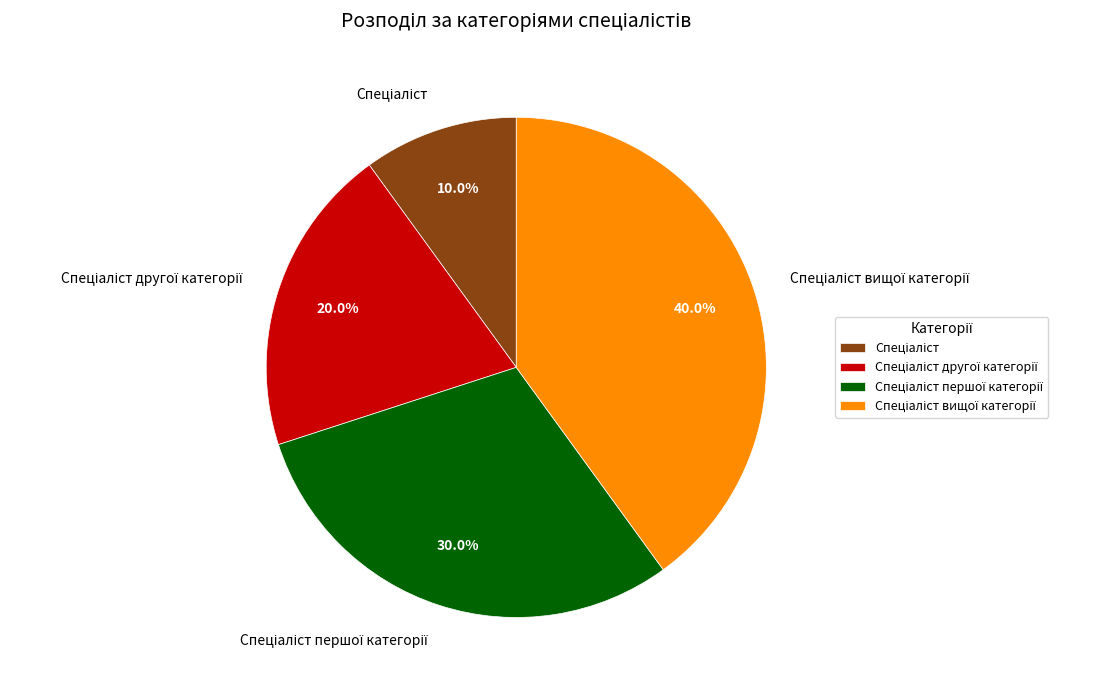

Is there a majority slice in this chart?

No